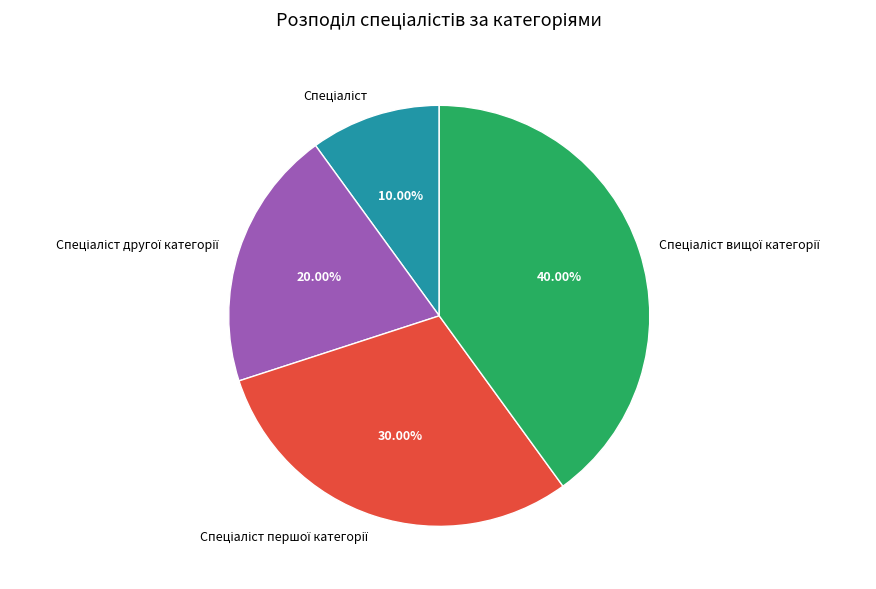

Count the number of slices in the pie.

4